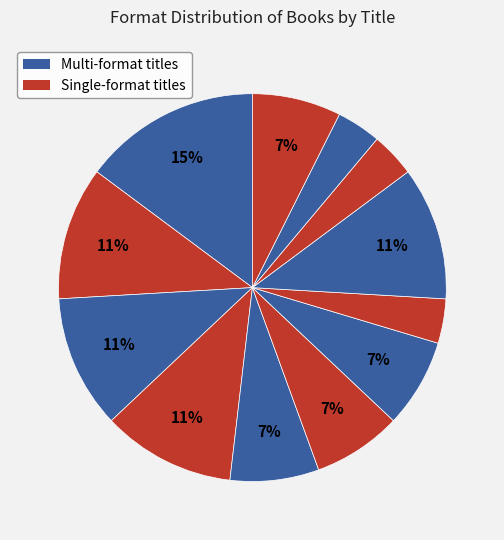

Which category has the smallest portion of the pie?

Caddy Ever After